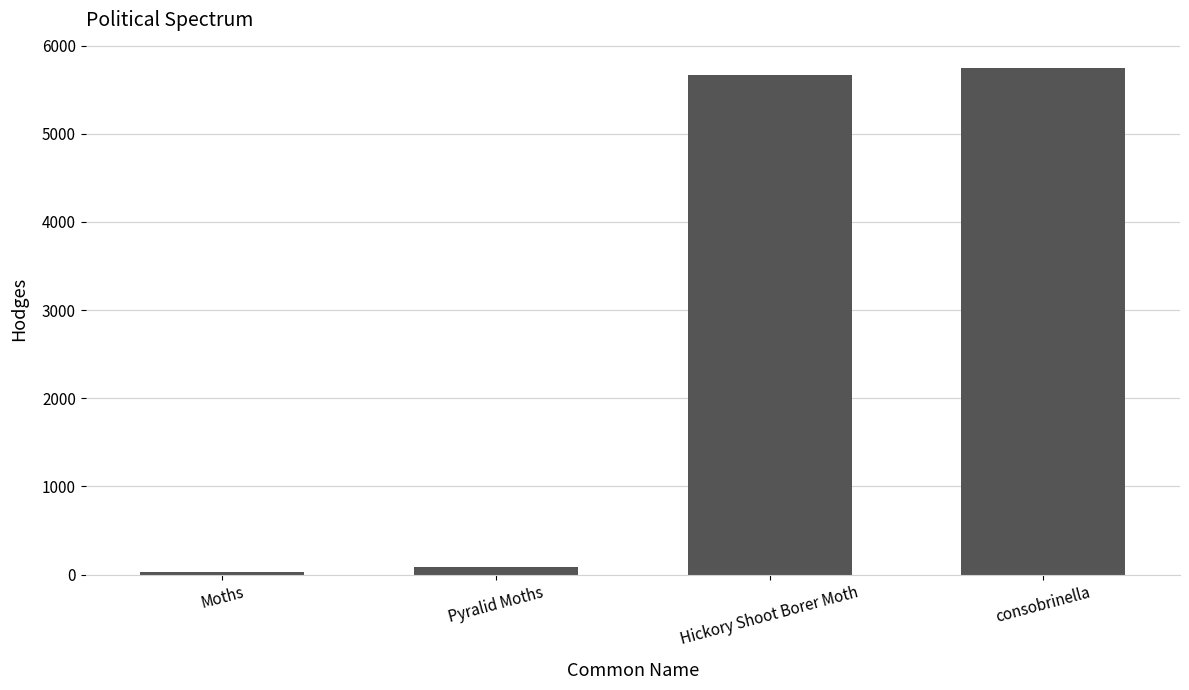

List the labels in order of value, largest first.

consobrinella, Hickory Shoot Borer Moth, Pyralid Moths, Moths